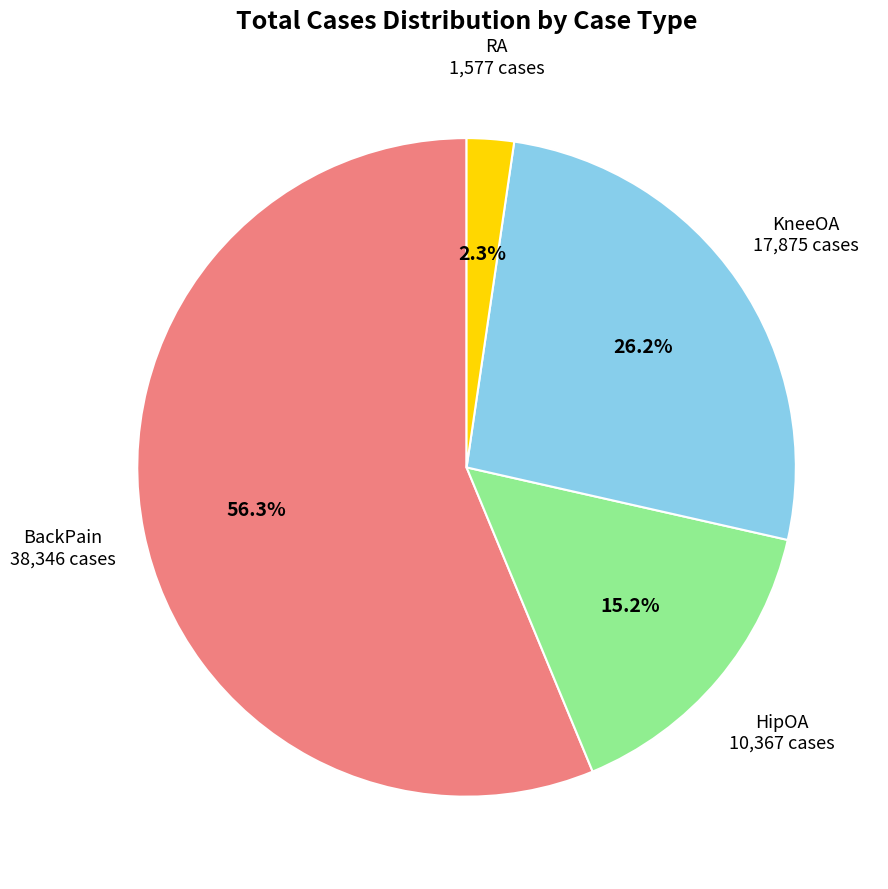

Which category has the biggest portion of the pie?

BackPain